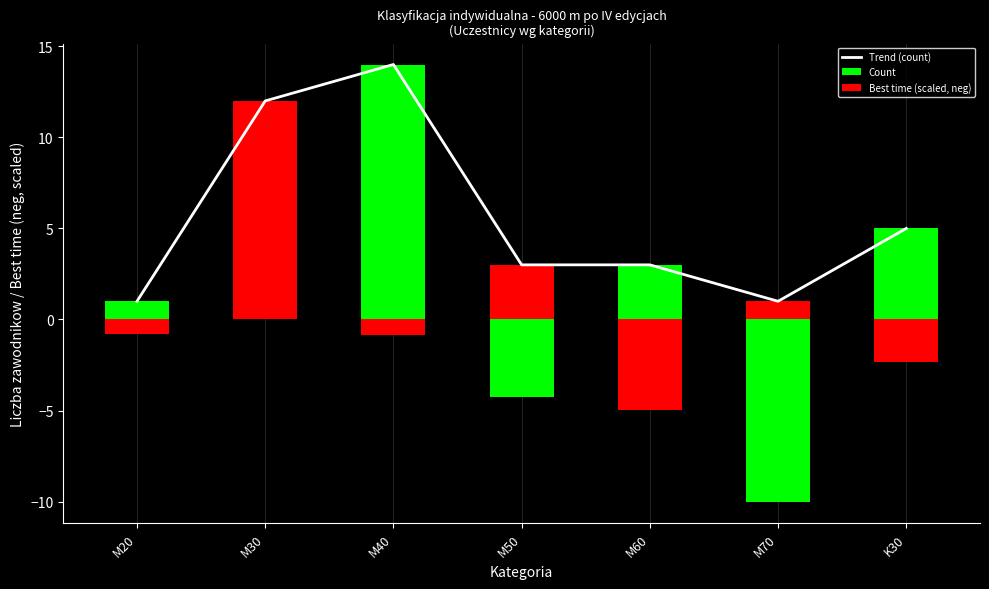

At which category does the chart reach its minimum across all series?

M20